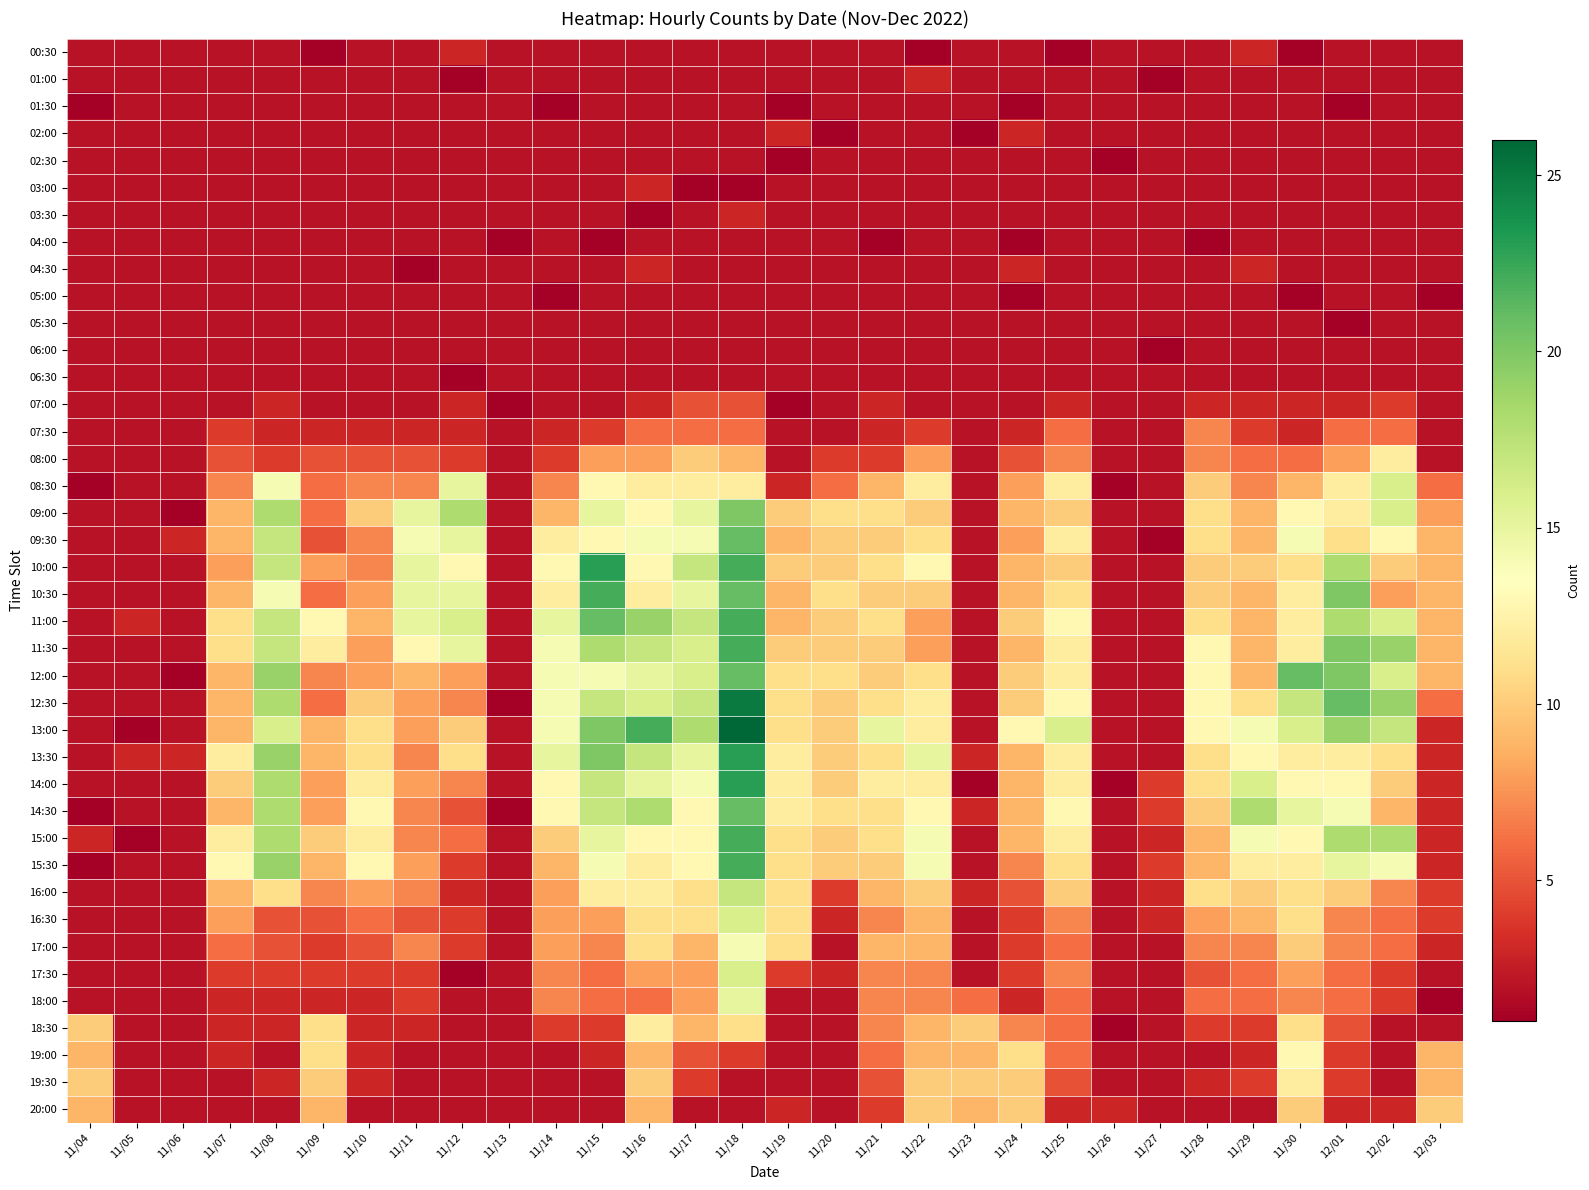

What is the total value across all series at 11/21?

259